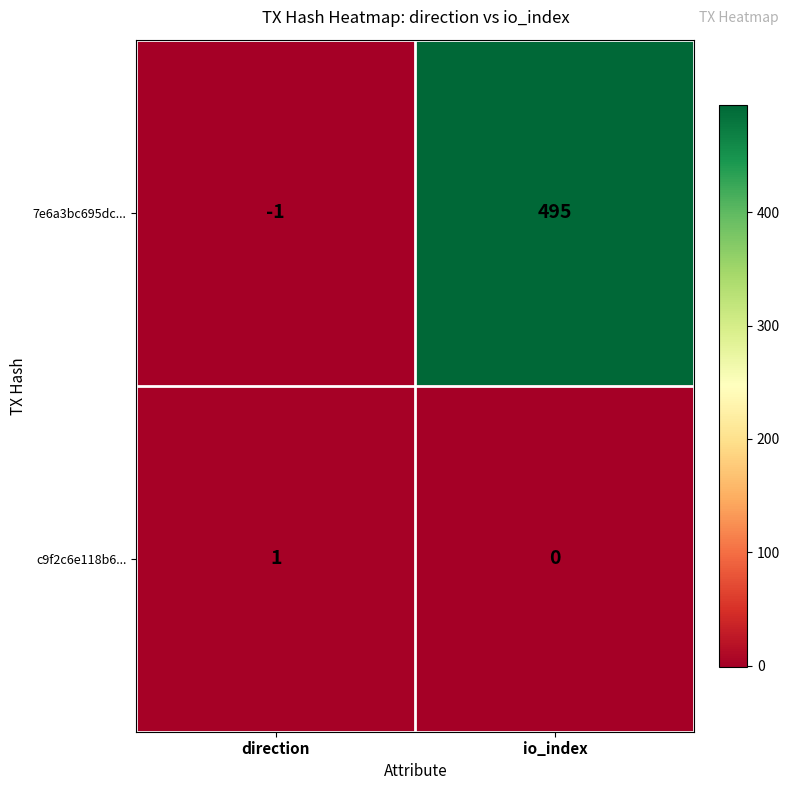

Which series has the largest range (max minus min)?

7e6a3bc695dc...